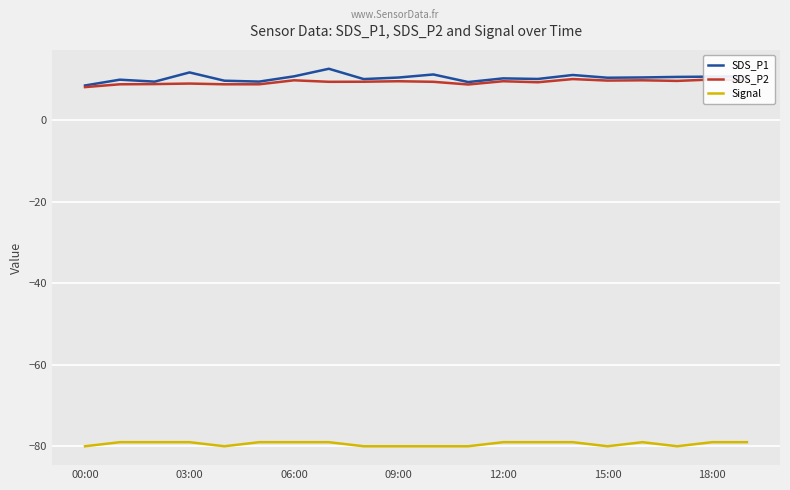

What are all the series names shown in the legend?

SDS_P1, SDS_P2, Signal